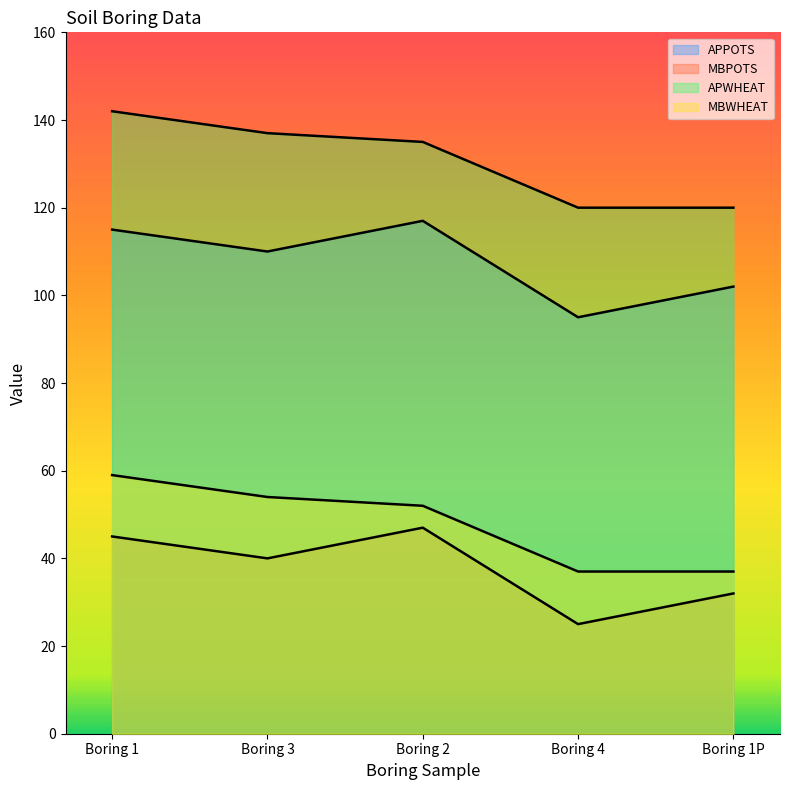

Which category has the highest value in the APPOTS series?

Boring 2